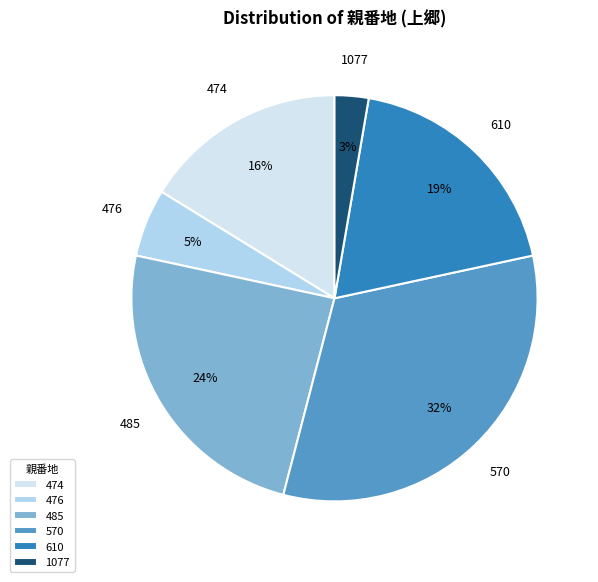

Count the number of slices in the pie.

6